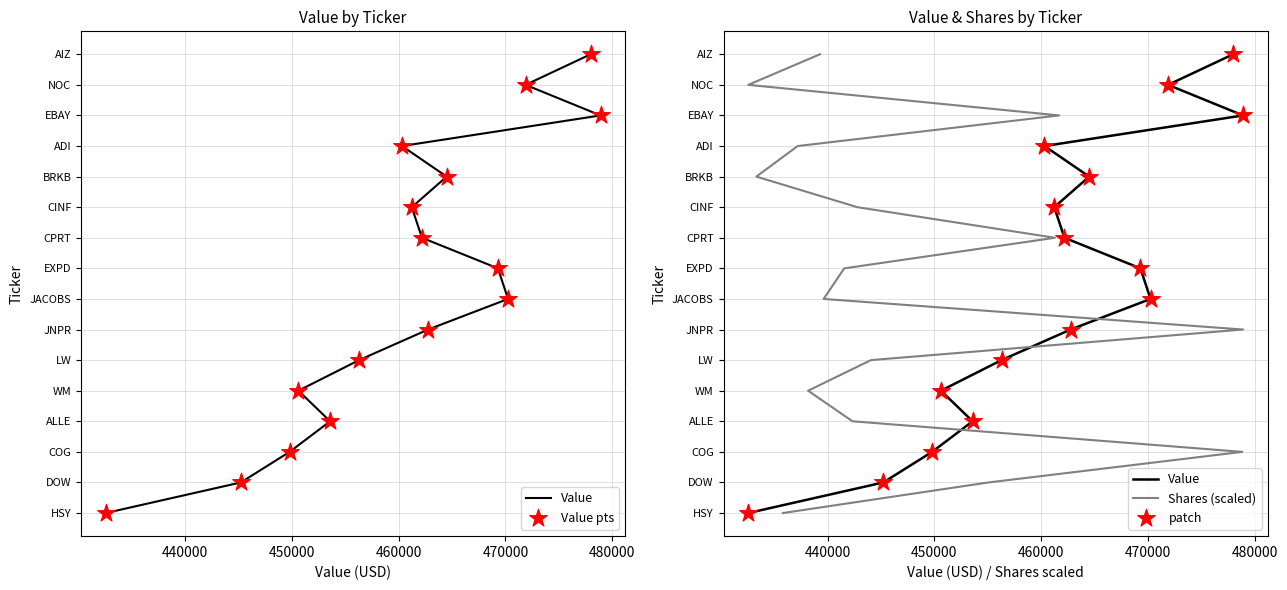

What are all the series names shown in the legend?

Value, Value pts, Shares (scaled), patch